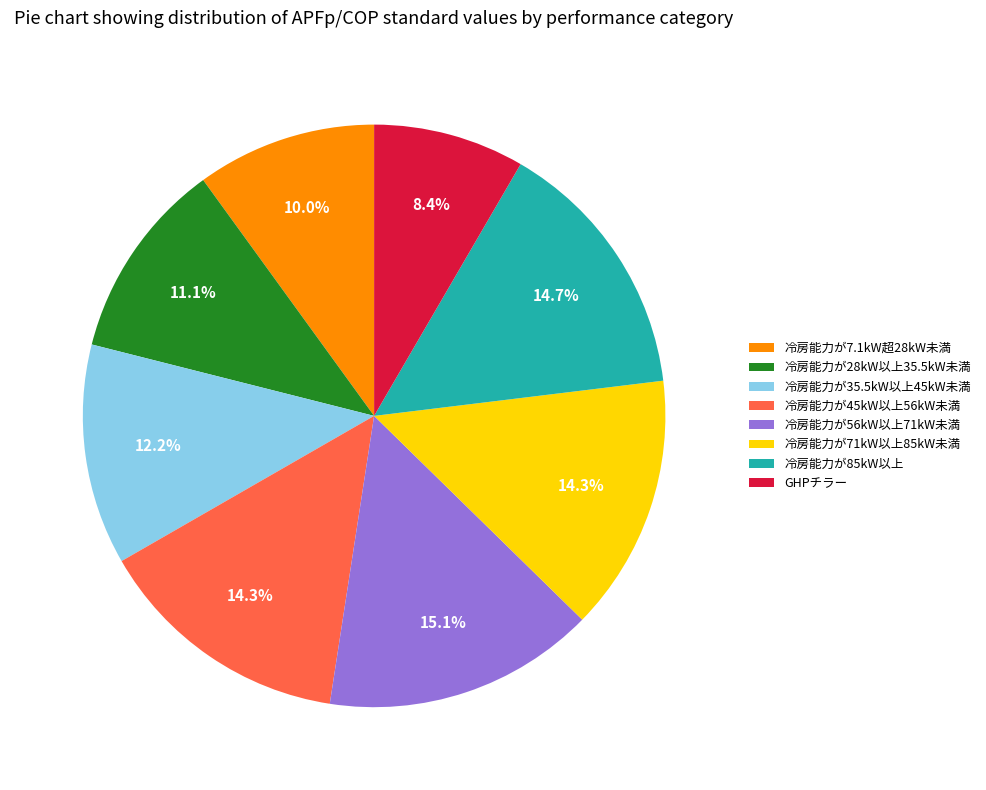

What is the smallest slice in the pie chart?

GHPチラー